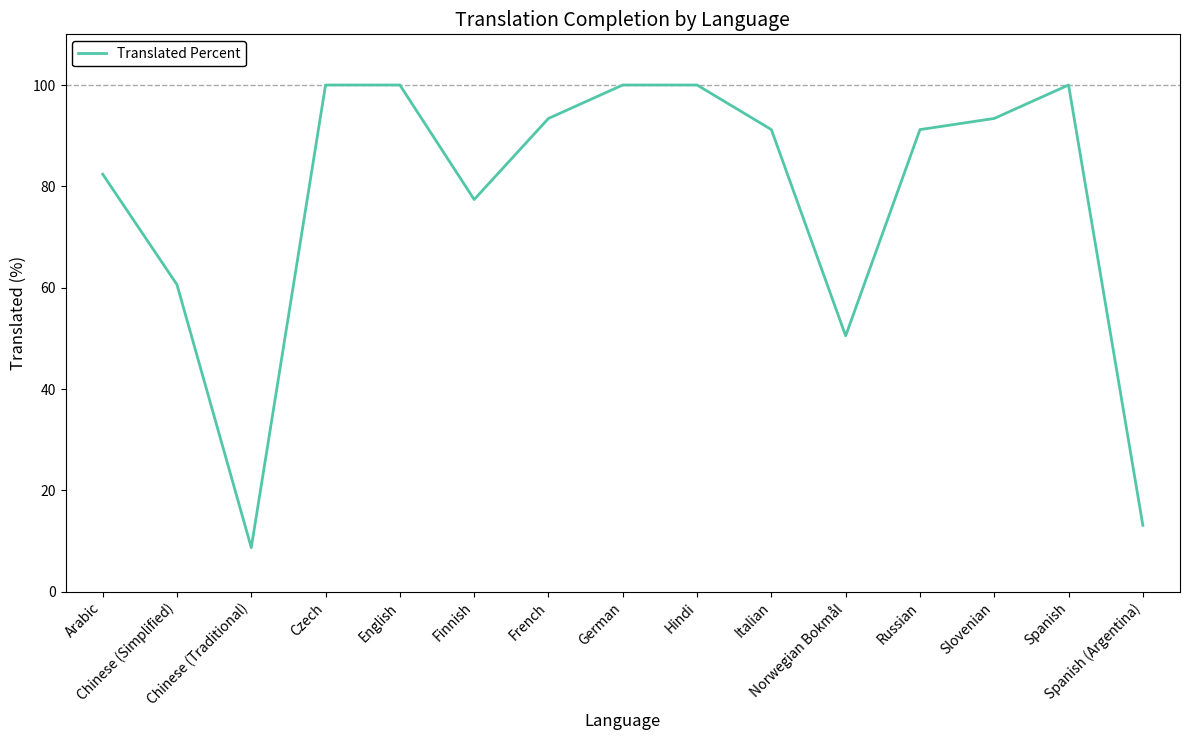

What is the minimum value shown in the chart?

8.7